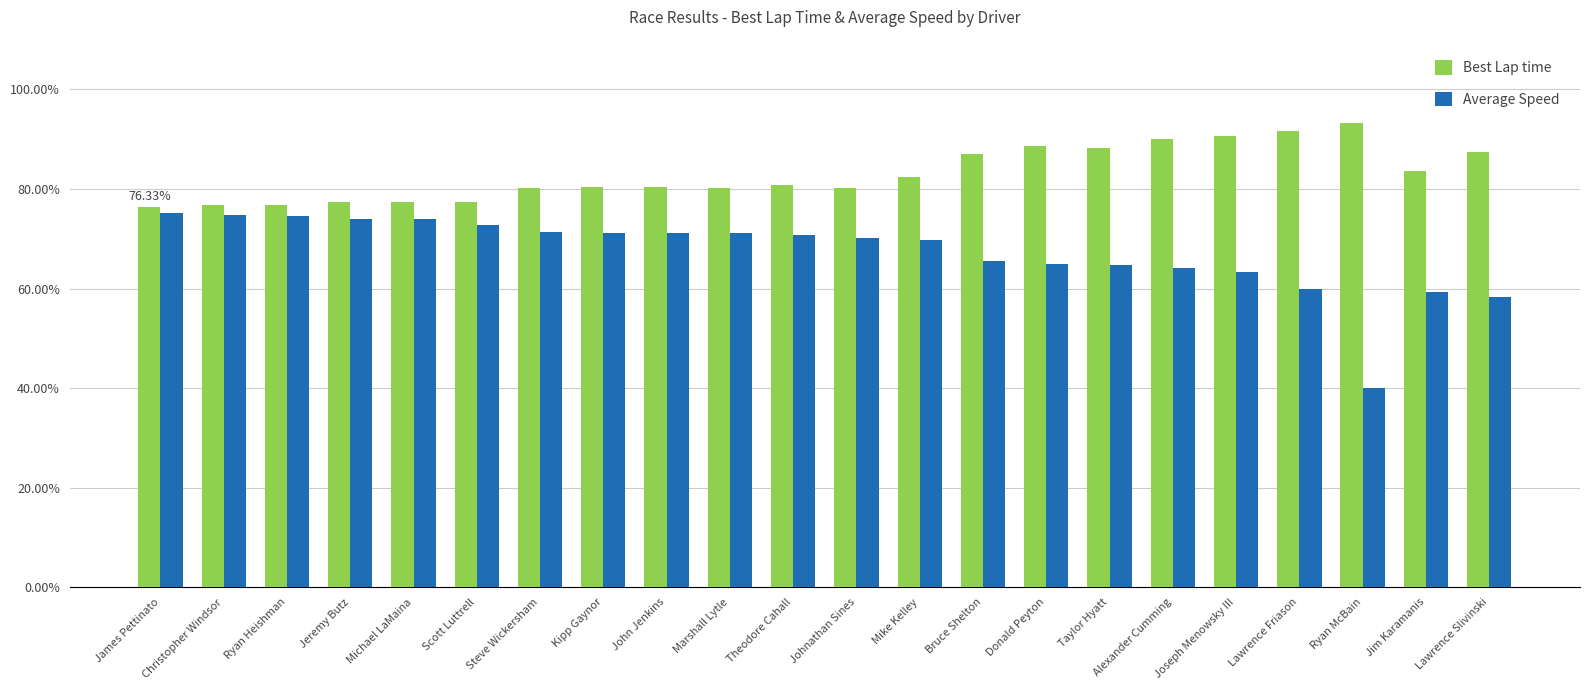

Is it true that Average Speed equals 71.4 at Steve Wickersham?

True